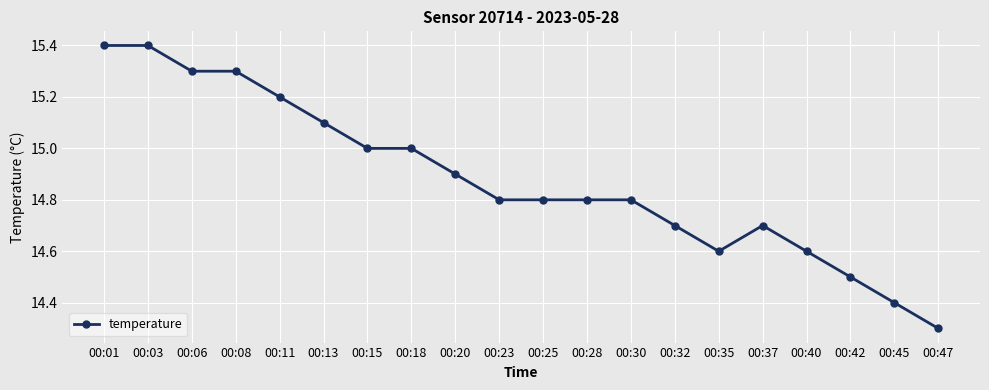

Between 00:25 and 00:45, which is larger?

00:25